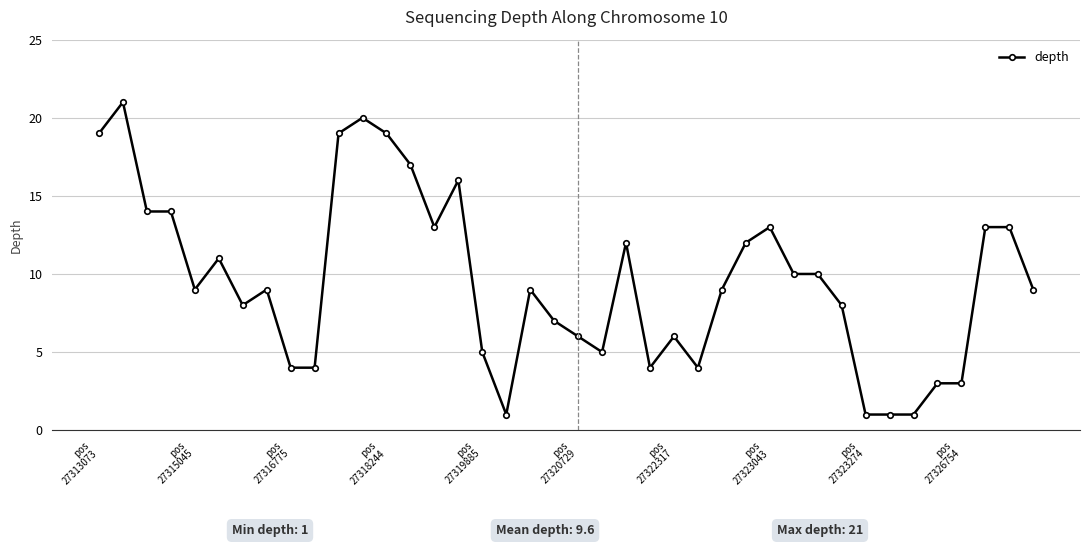

What is the maximum value shown in the chart?

21